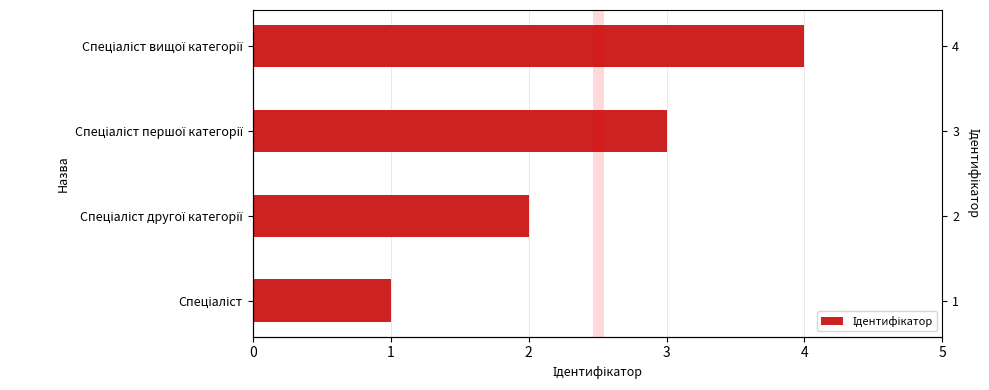

Which has a higher value, Спеціаліст другої категорії or Спеціаліст?

Спеціаліст другої категорії